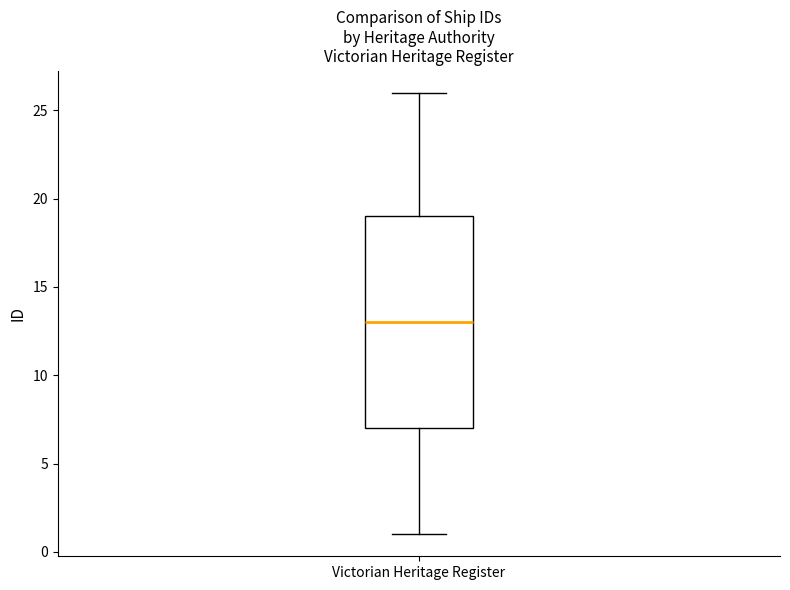

Read this box plot against the y-axis: the position of the median line, the range covered by the box, and the ends of both whiskers. The values are not printed on the chart, so give them approximately, as read against the axis.

median 13, box 7 to 19, whiskers 1 to 26